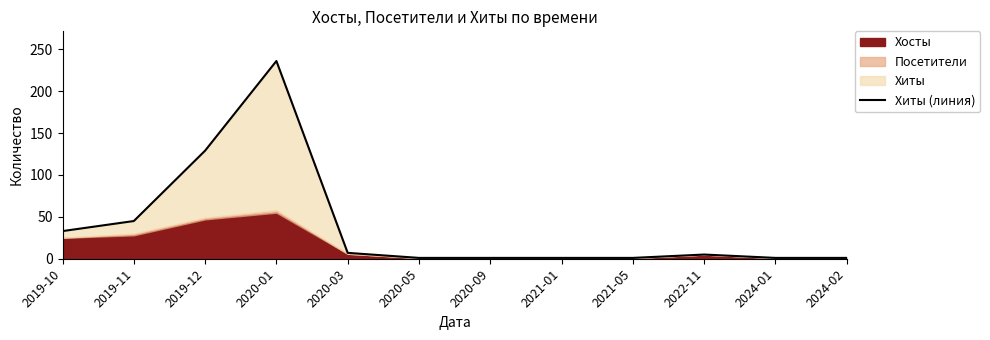

At which label is the value closest to 118?

2019-12